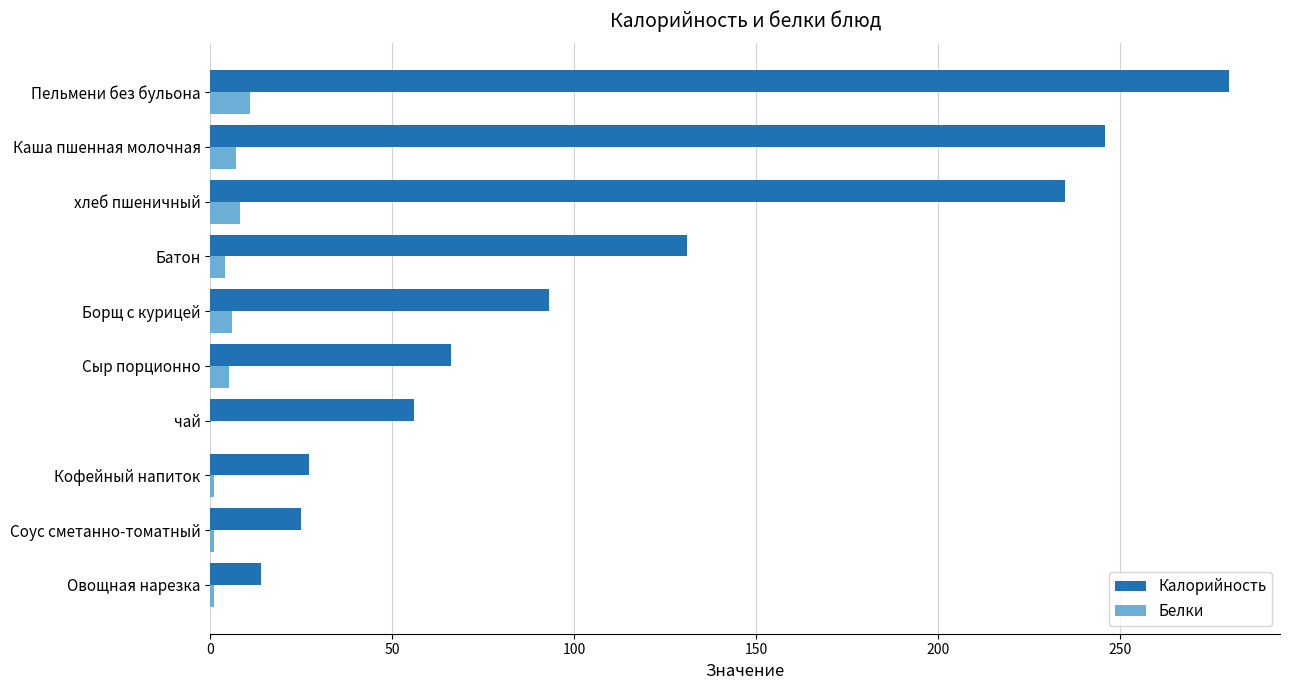

What is the sum of all Калорийность values?

1173